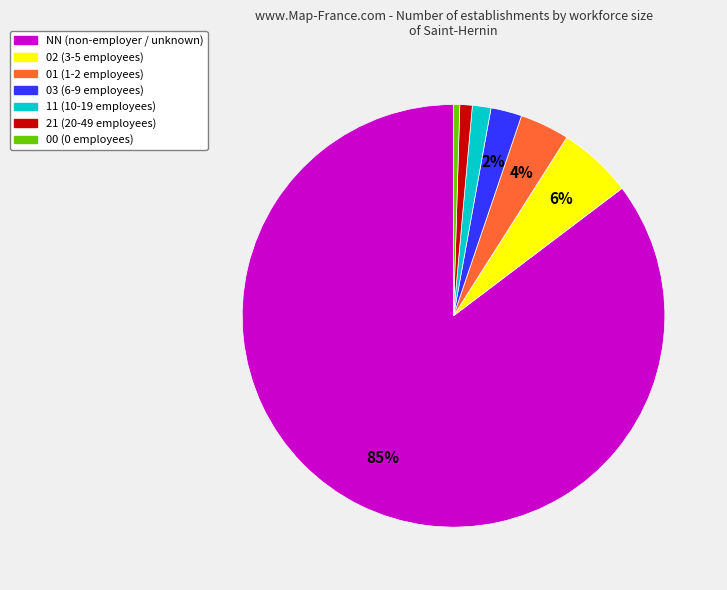

Does any single category account for the majority?

Yes